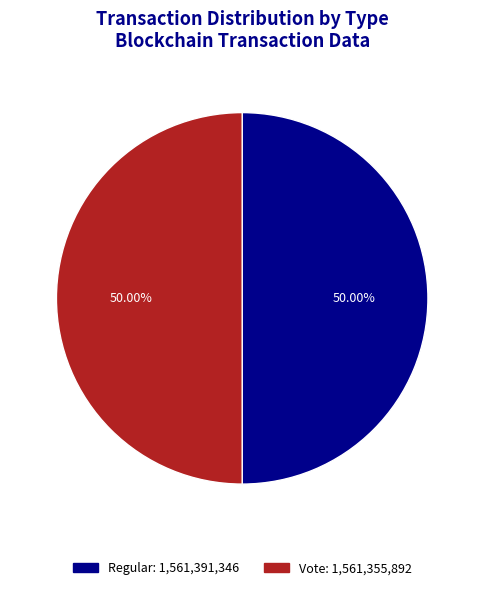

To the nearest percent, what portion does Vote represent?

50%